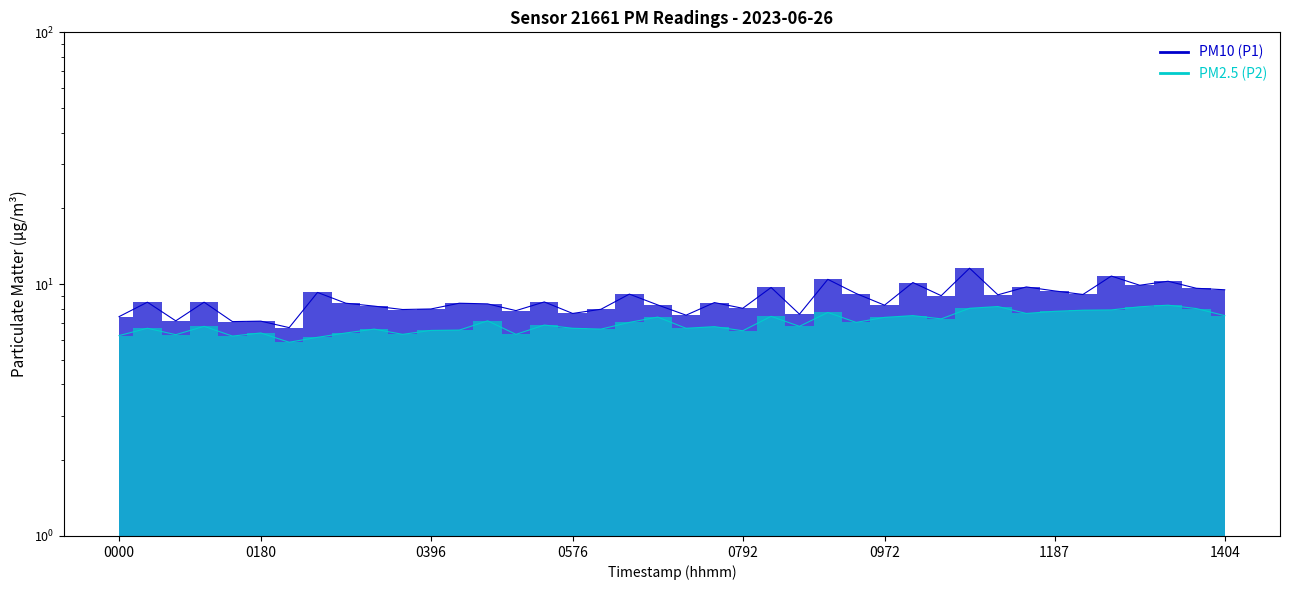

What position from the left is 1404?

40